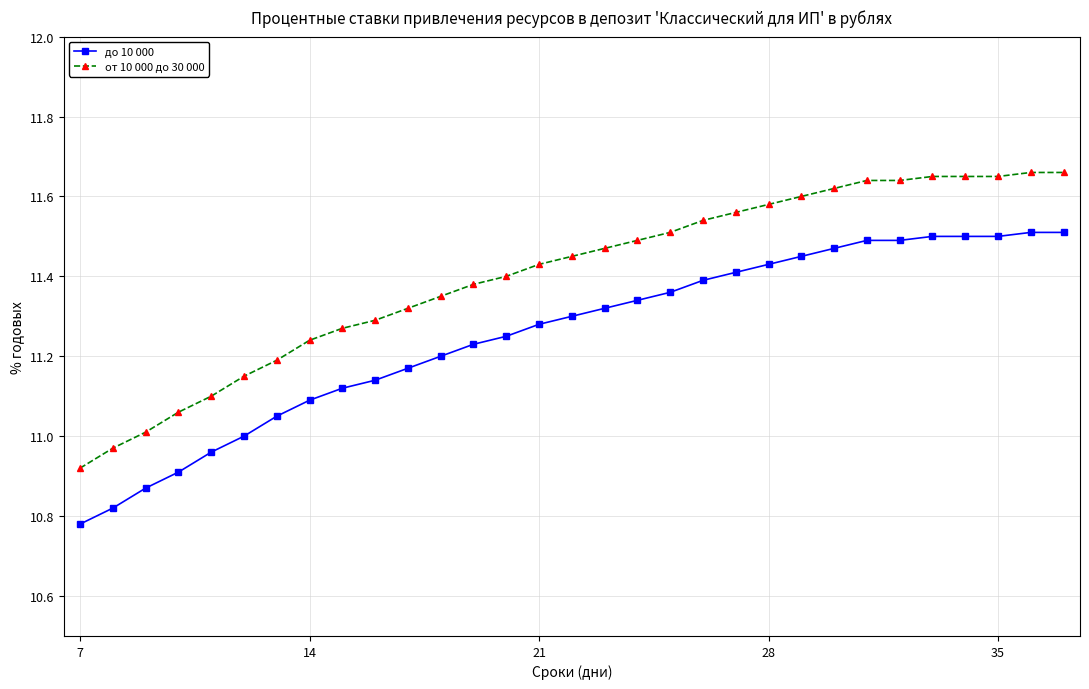

How many values in the от 10 000 до 30 000 series exceed 11?

29